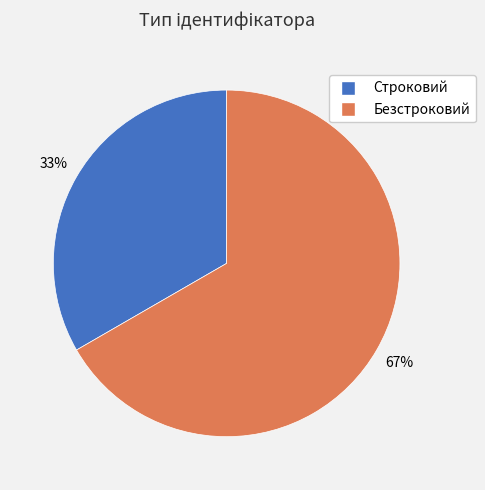

Rank the categories by value from highest to lowest.

Безстроковий, Строковий